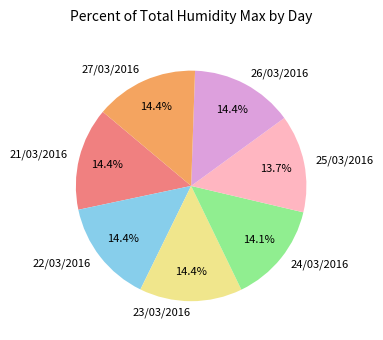

Is 22/03/2016 the majority of the pie?

No